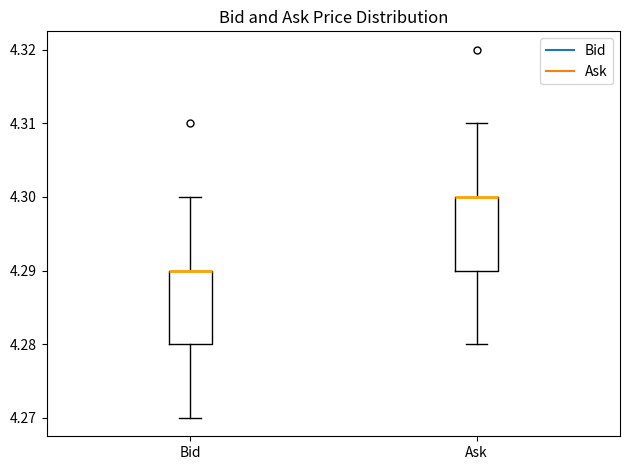

Reading left to right, transcribe this box plot: for each box, give where its median line is, the range the box spans, and where its two whiskers end, as read against the y-axis. The values are not printed on the chart, so give them approximately, as read against the axis.

Bid: median 4.29 (drawn on the box's upper edge), box 4.28 to 4.29, whiskers 4.27 to 4.30
Ask: median 4.30 (drawn on the box's upper edge), box 4.29 to 4.30, whiskers 4.28 to 4.31